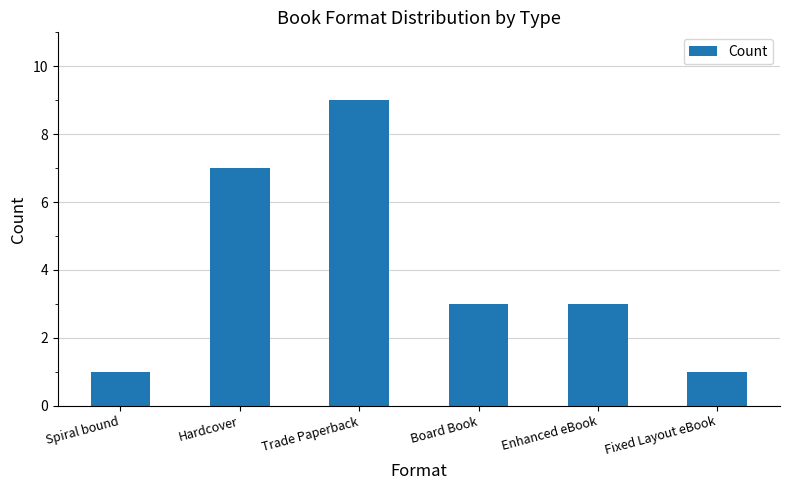

At which label does the data first exceed 3?

Hardcover